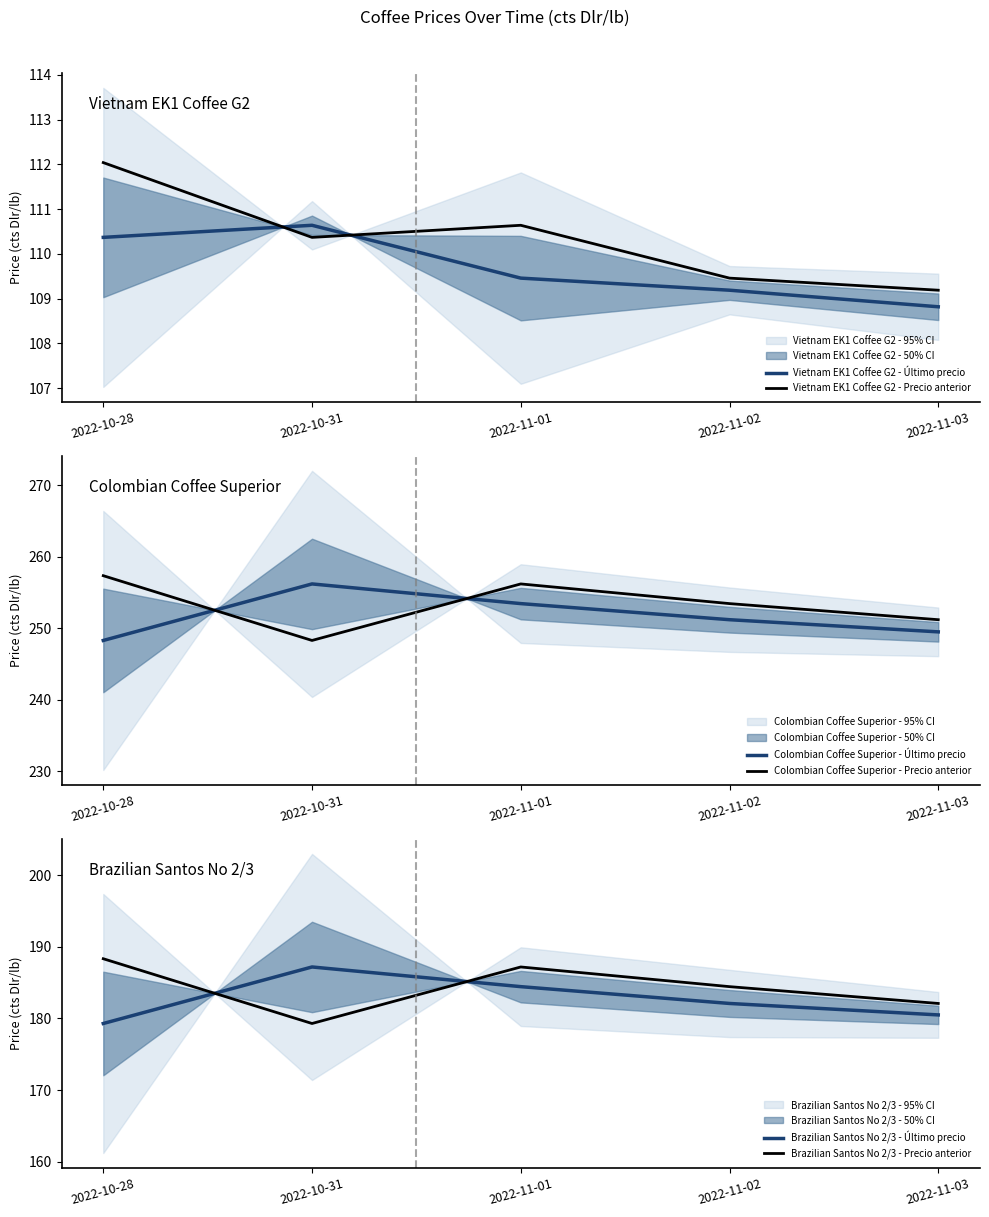

Rank the series by their maximum value, from highest to lowest.

Colombian Coffee Superior - Precio anterior, Colombian Coffee Superior - Último precio, Brazilian Santos No 2/3 - Precio anterior, Brazilian Santos No 2/3 - Último precio, Vietnam EK1 Coffee G2 - Precio anterior, Vietnam EK1 Coffee G2 - Último precio